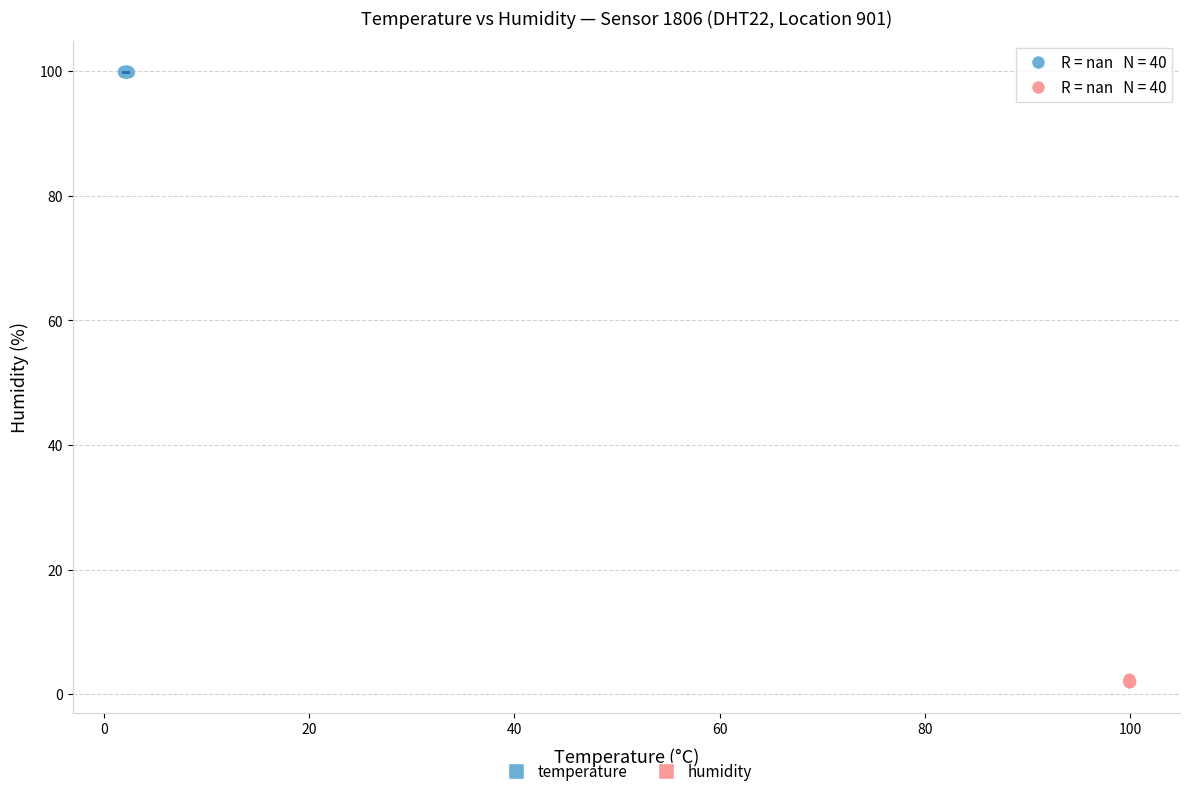

Which series reaches the minimum Y coordinate?

humidity